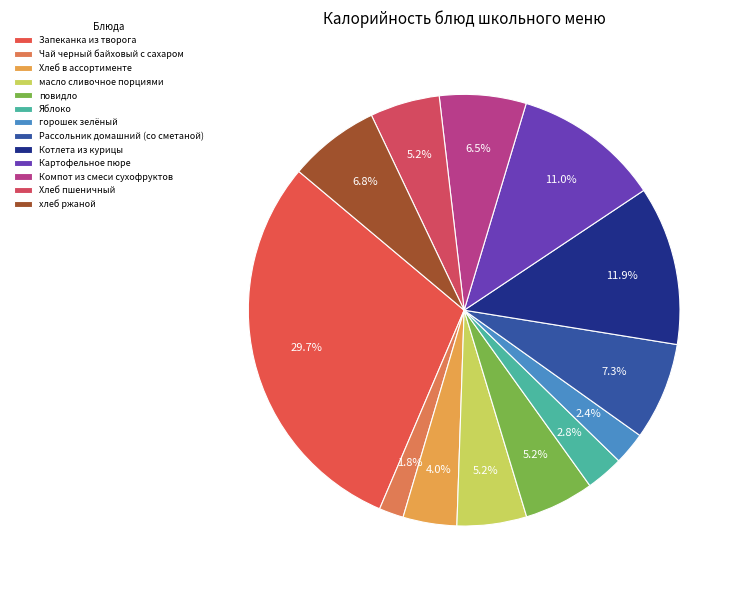

True or false: масло сливочное порциями accounts for 1% of the total.

False